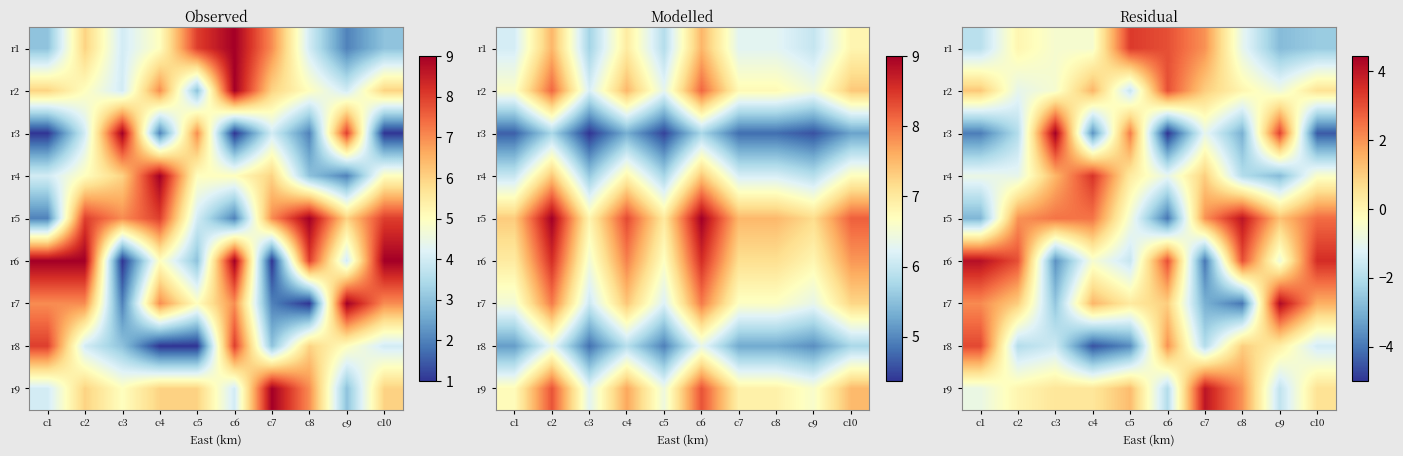

True or false: r3 has a value of -3.0 at c8.

True